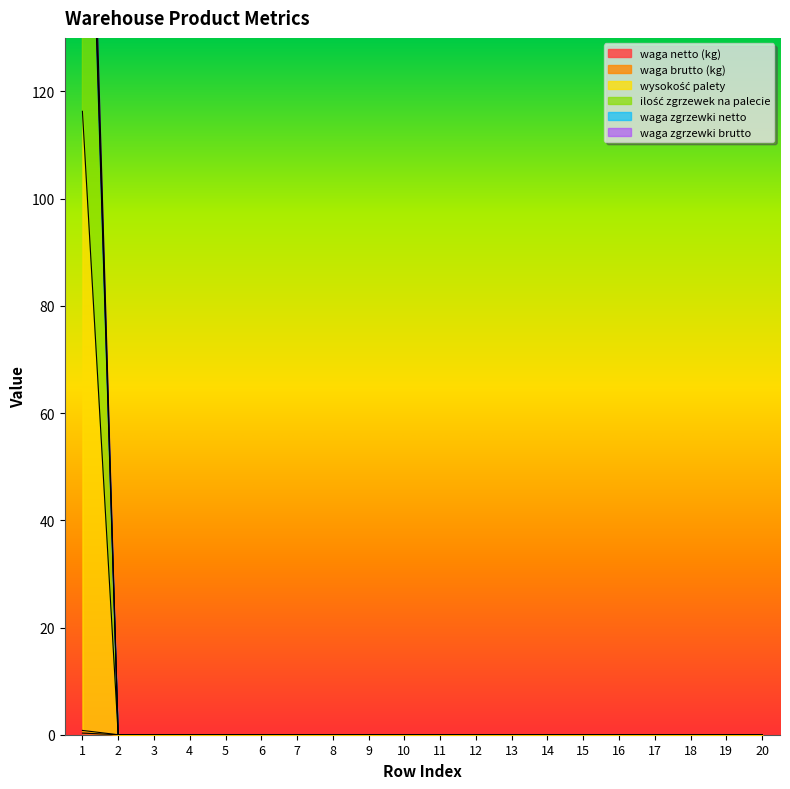

How many distinct data groups are displayed?

6